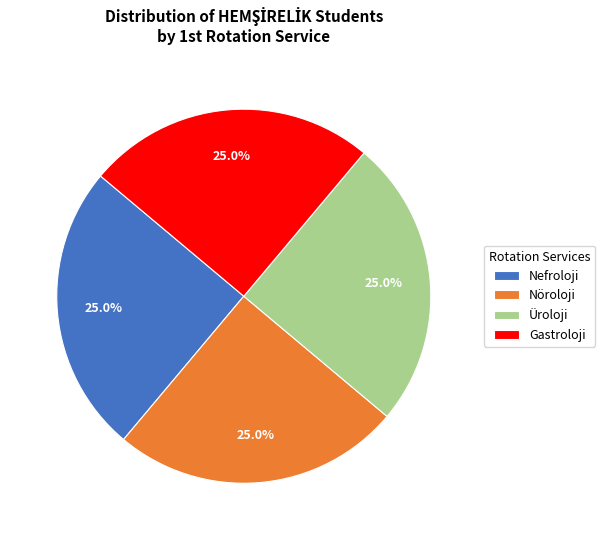

How much of the chart is everything except Nefroloji?

75.0%